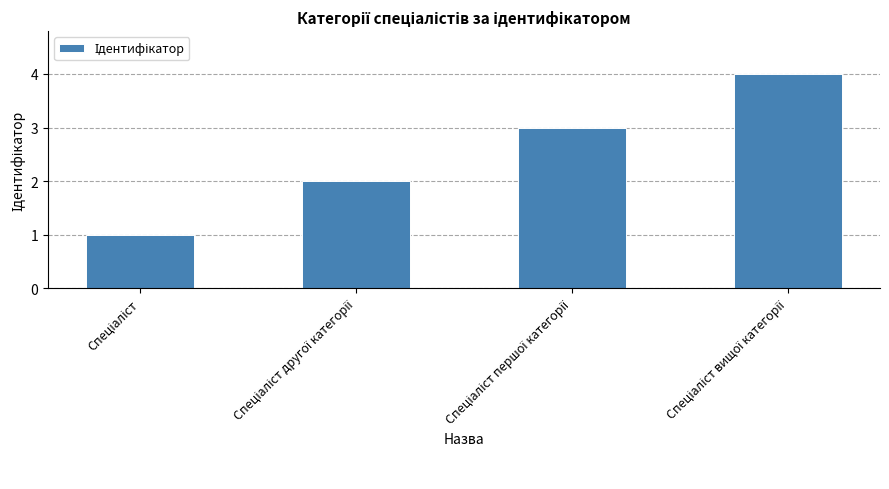

Are the bars grouped side by side (vs. stacked)?

No